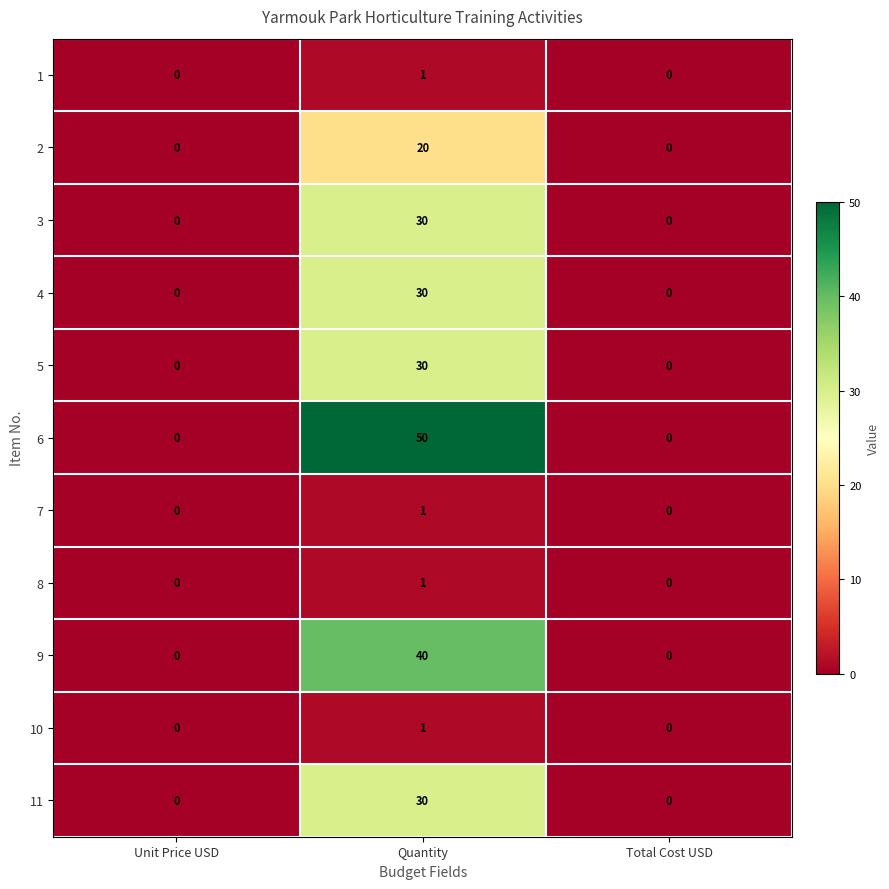

Which series has the widest spread of values?

6